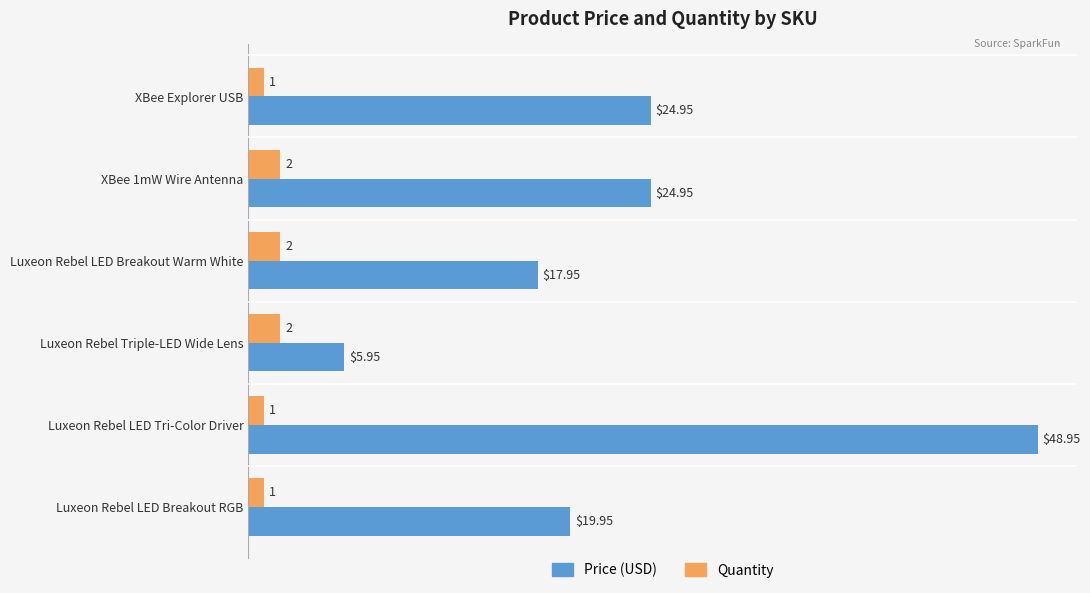

At which category does the chart reach its peak across all series?

Luxeon Rebel LED Tri-Color Driver